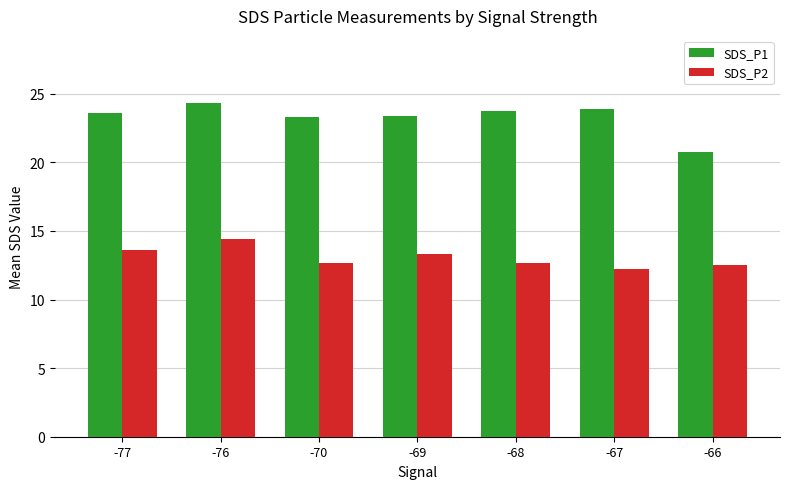

What is the maximum value for SDS_P2?

14.4